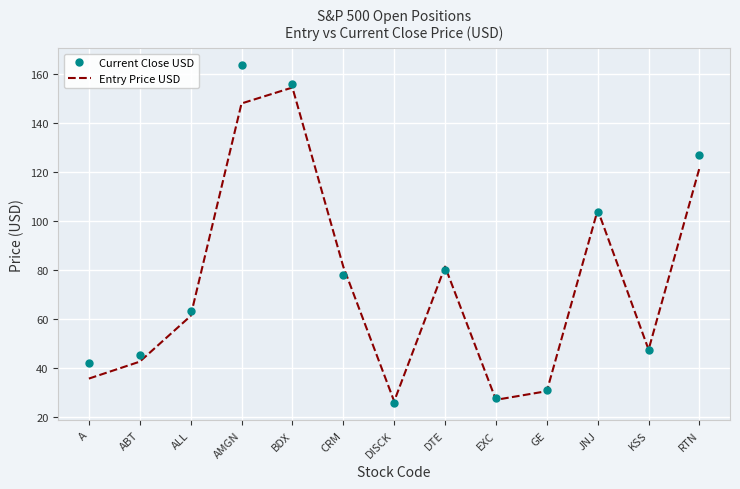

Where do Entry Price USD and Current Close USD first cross each other?

BDX and CRM